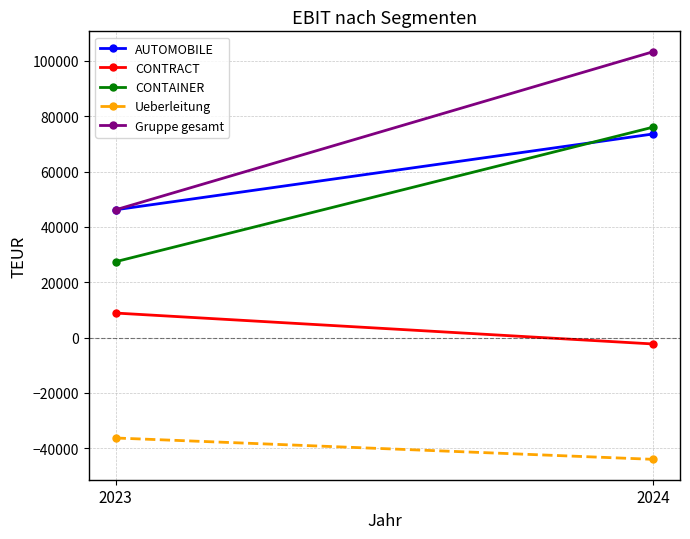

At how many categories does at least one series exceed 24816?

2